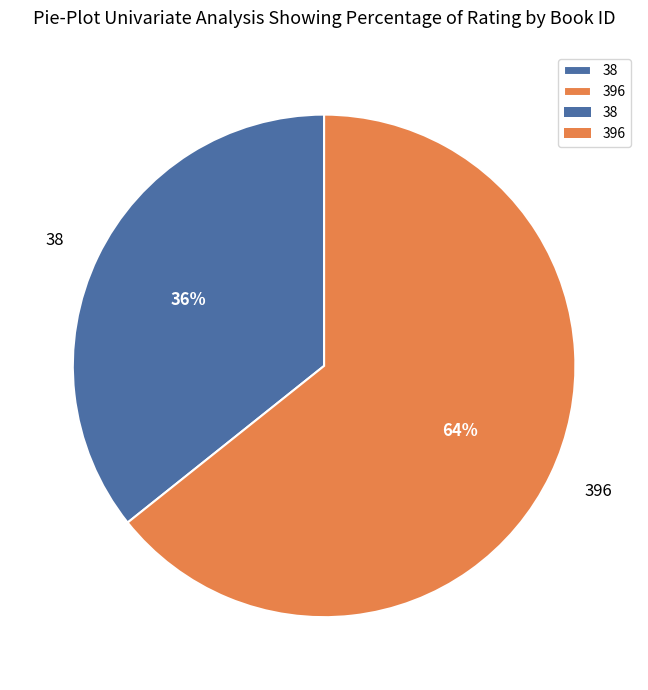

To the nearest percent, what portion does 396 represent?

64%